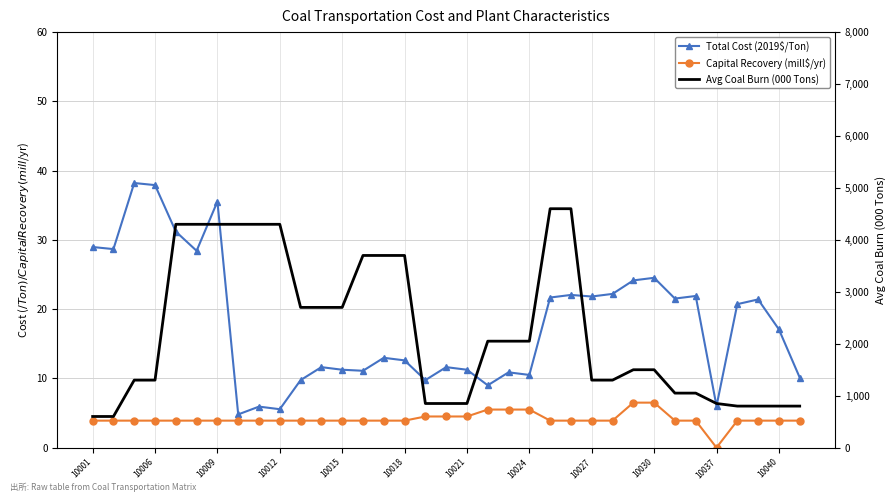

Is the value of Avg Coal Burn (000 Tons) at 33 greater than the value of Total Cost (2019$/Ton) at 29?

Yes